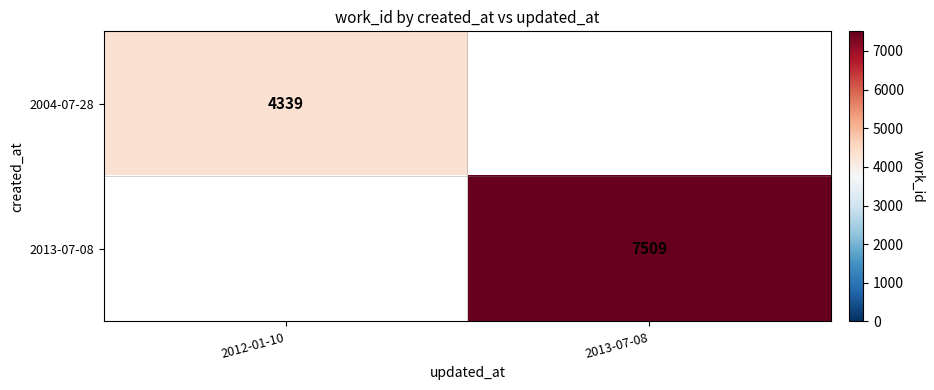

At how many categories does at least one series exceed 6923?

1